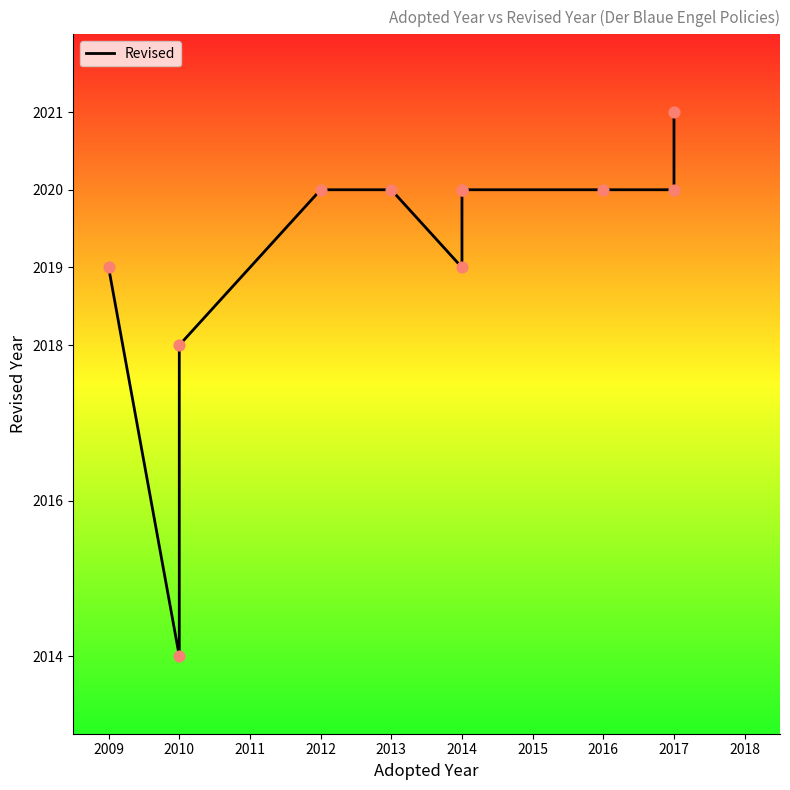

What is the change in value from 2012 to 2014?

-1